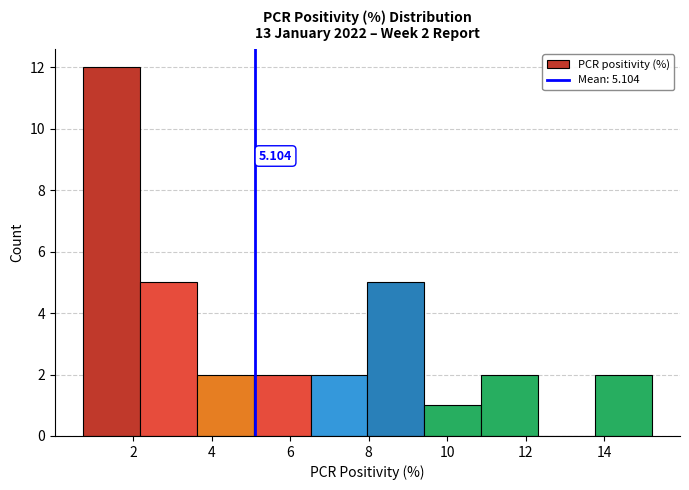

Which range on the x-axis has the tallest bar?

0.8 to 2.2